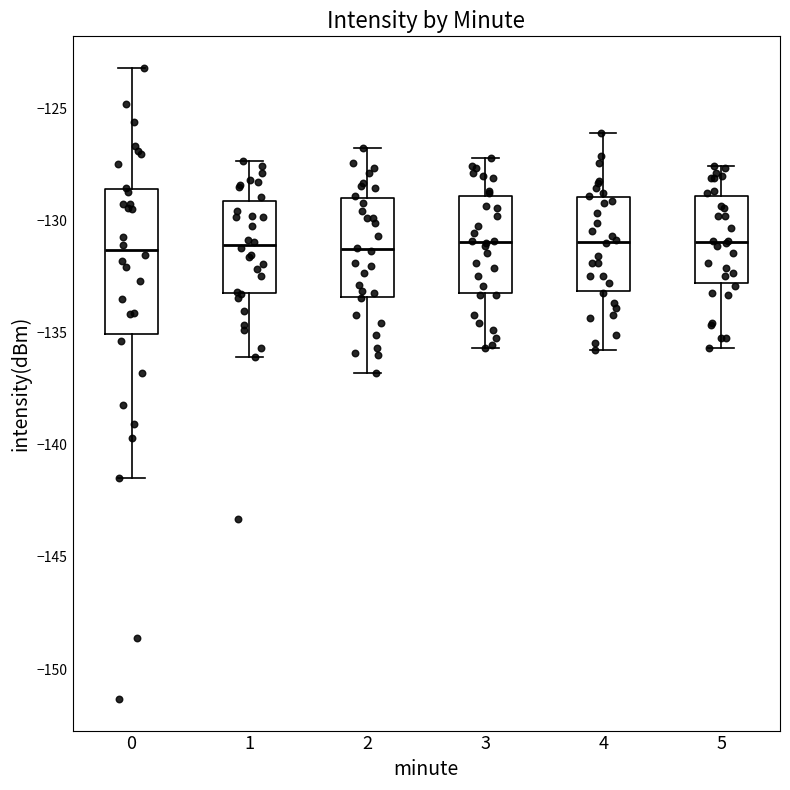

Comparing the boxes themselves (not the whiskers), which one is the tallest?

0